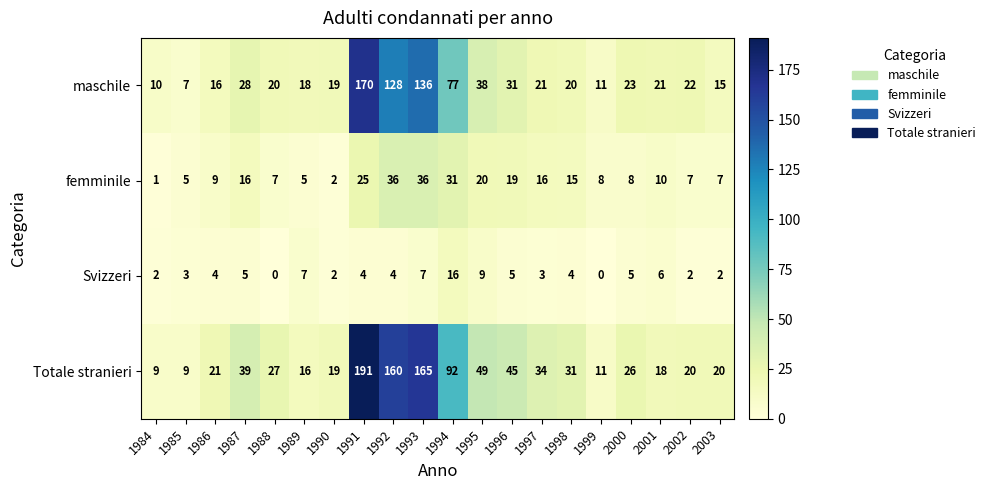

The femminile series shows 19 at 1996. True or false?

True